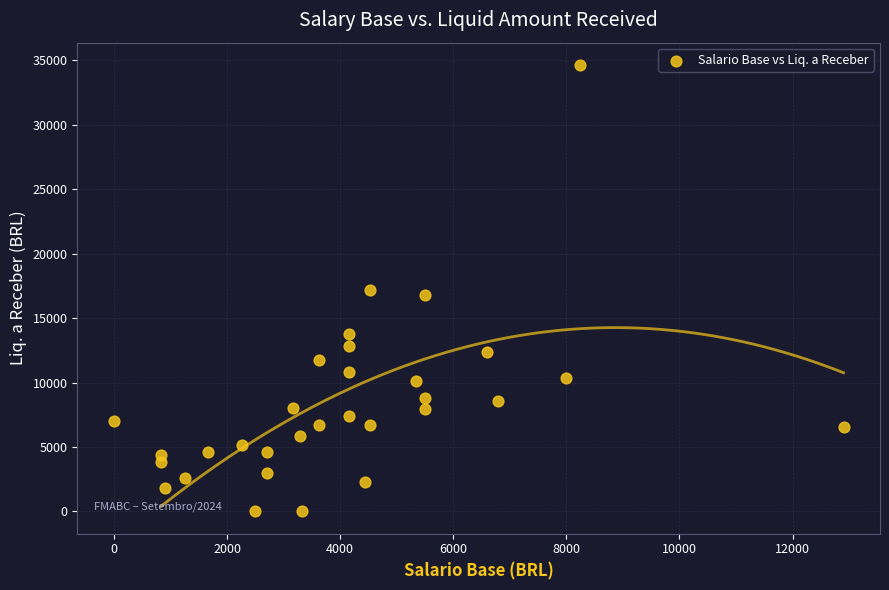

What is the range of X values (max minus min)?

12901.6